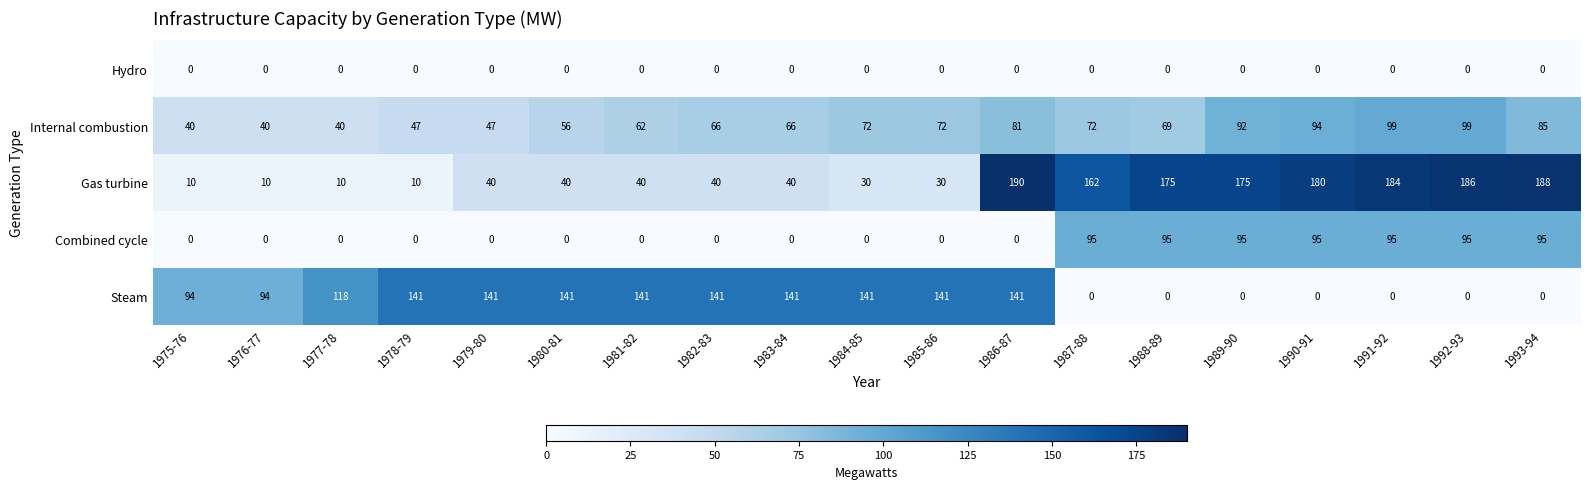

What is the sum of the Gas turbine values at 1984-85 and 1993-94?

218